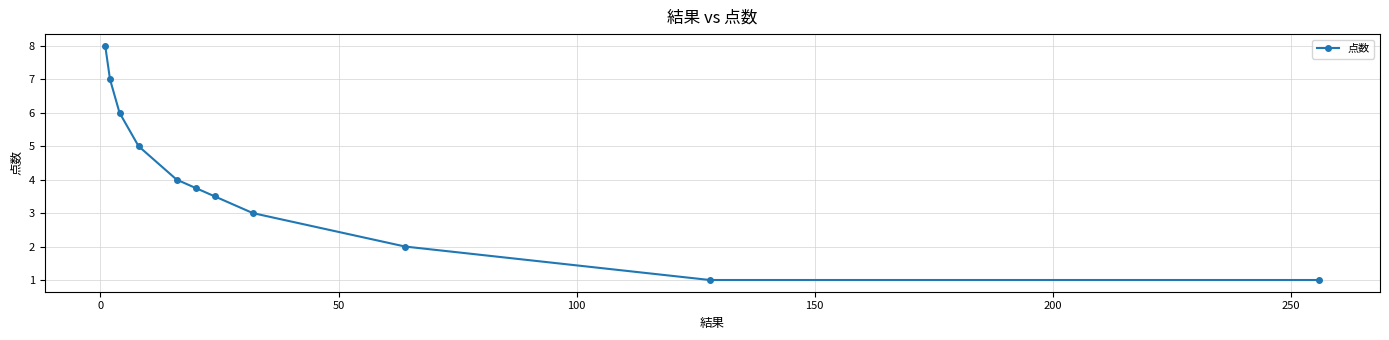

What is the difference between the second highest and second lowest values?

6.0